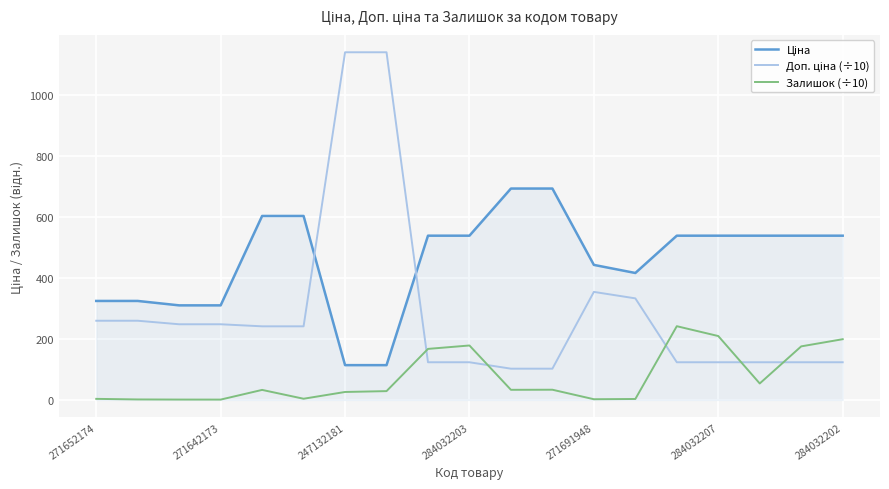

What is the sum of all Залишок (÷10) values?

1396.4